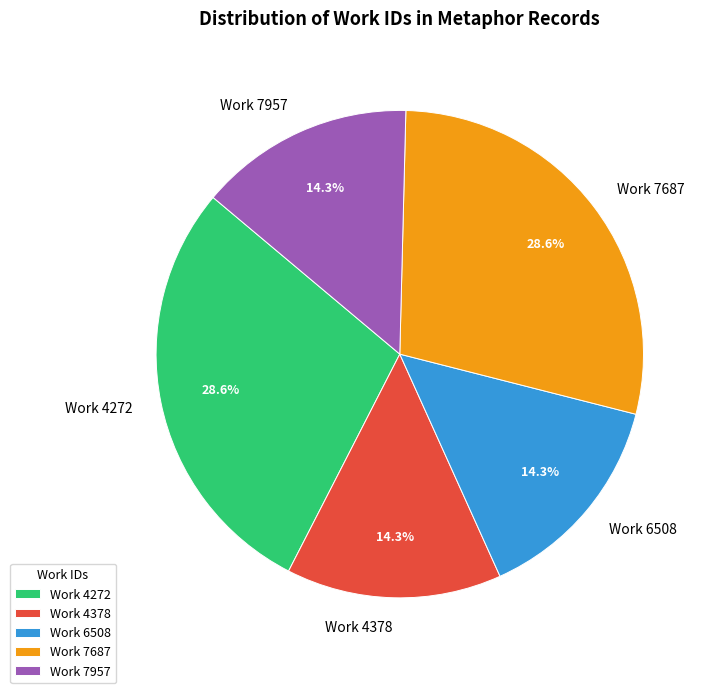

Combined, what portion of the pie is Work 4378 and Work 7957?

28.6%